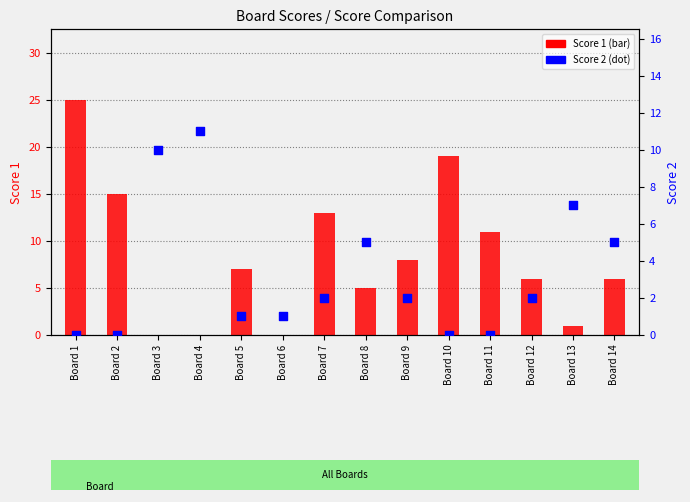

What are all the series names shown in the legend?

Score 1, Score 2